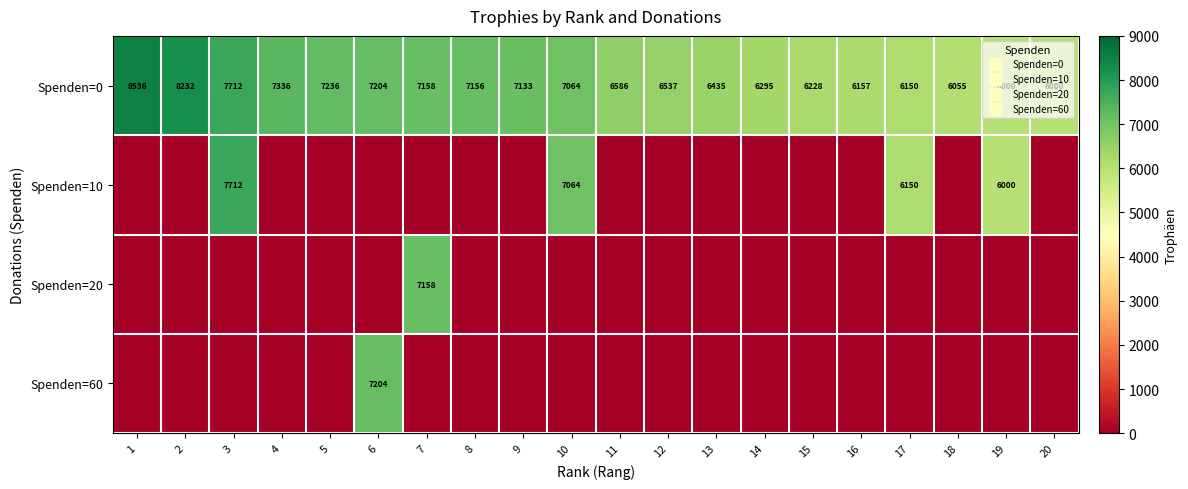

What is the difference between the second highest and second lowest values in the Spenden=0 series?

2232